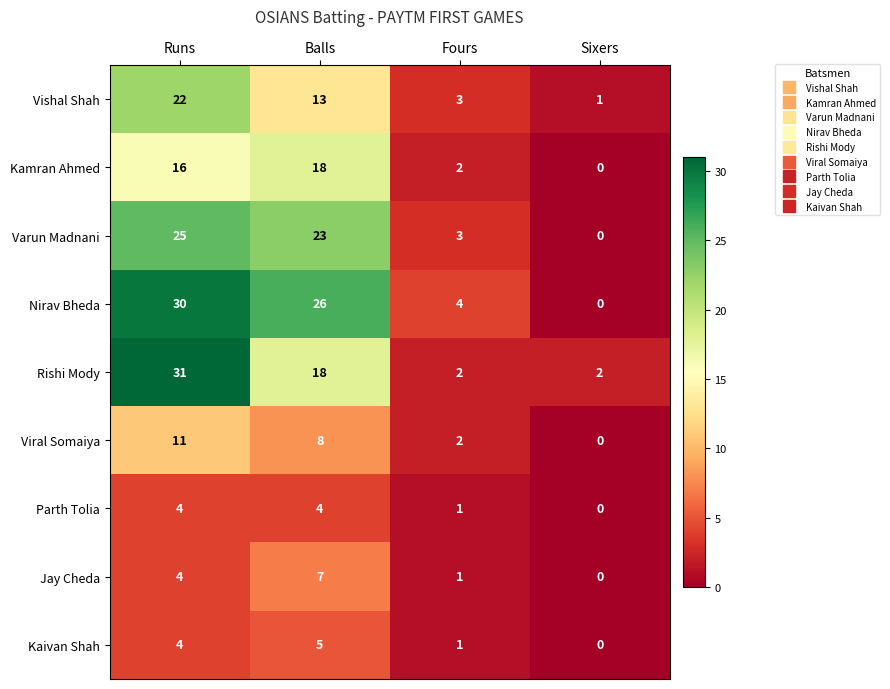

At which category is the sum across all series the highest?

Runs